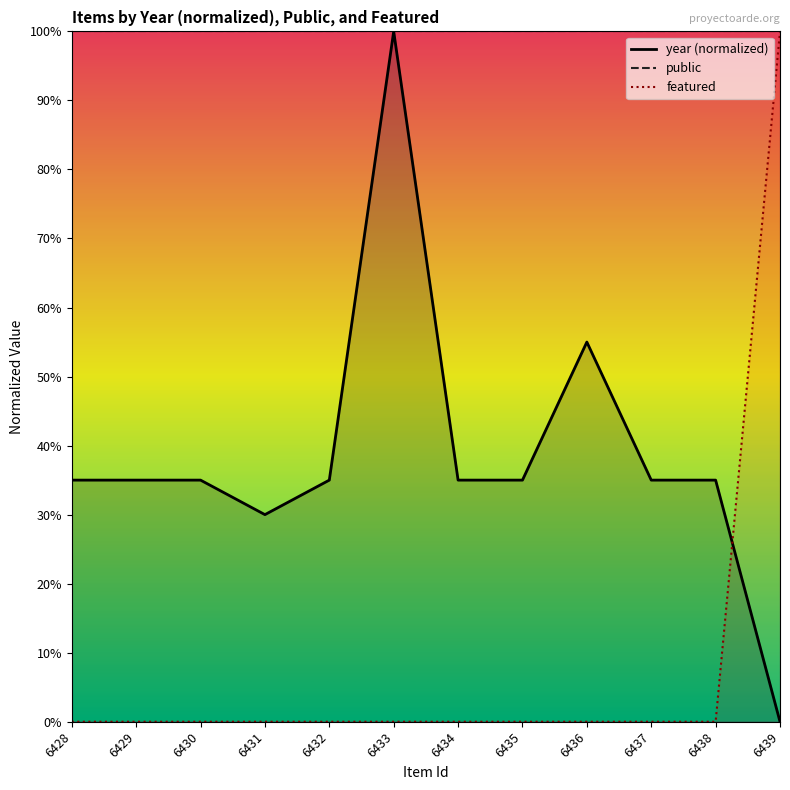

Does the chart display data point markers on the line(s)?

No